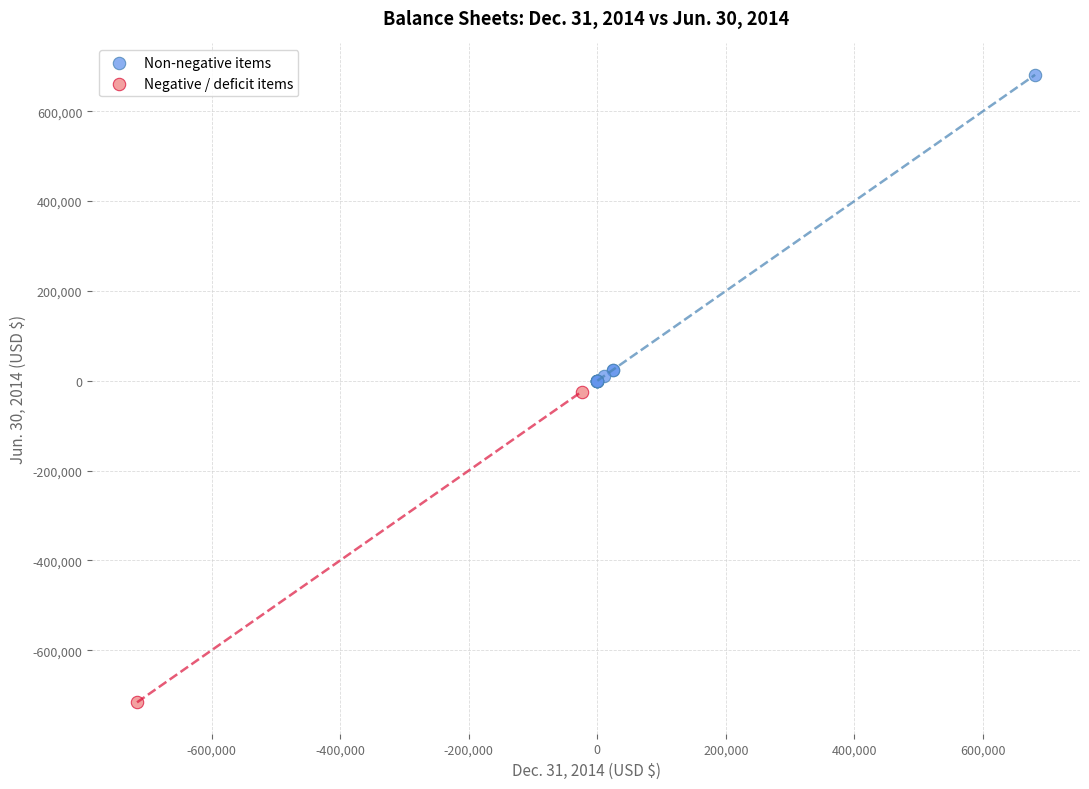

Which series reaches the minimum Y coordinate?

Negative / deficit items